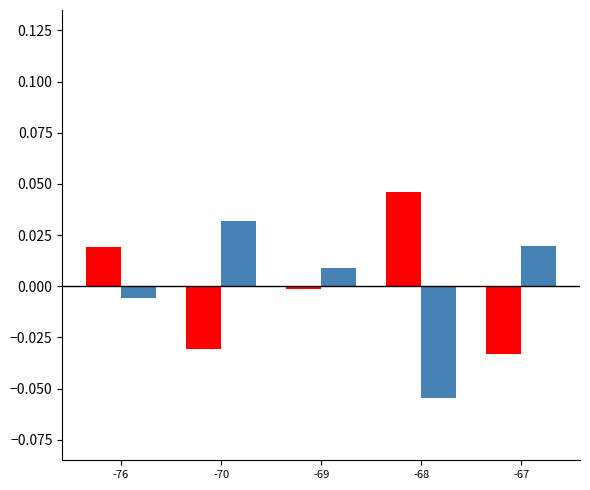

At which category does the chart reach its minimum across all series?

-68